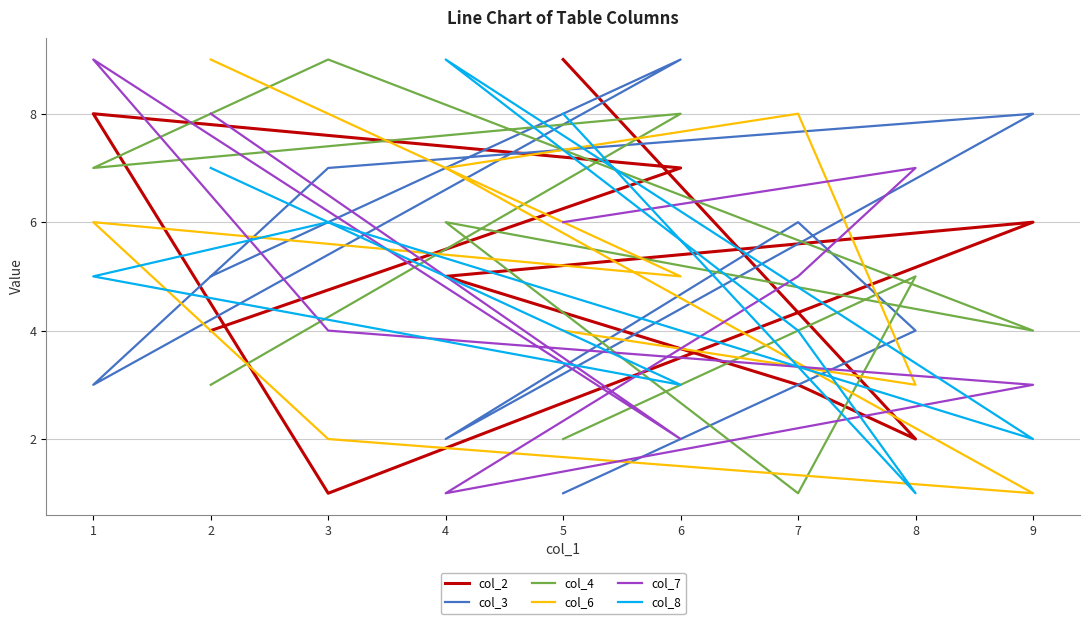

At which category does col_7 reach its first local peak?

1